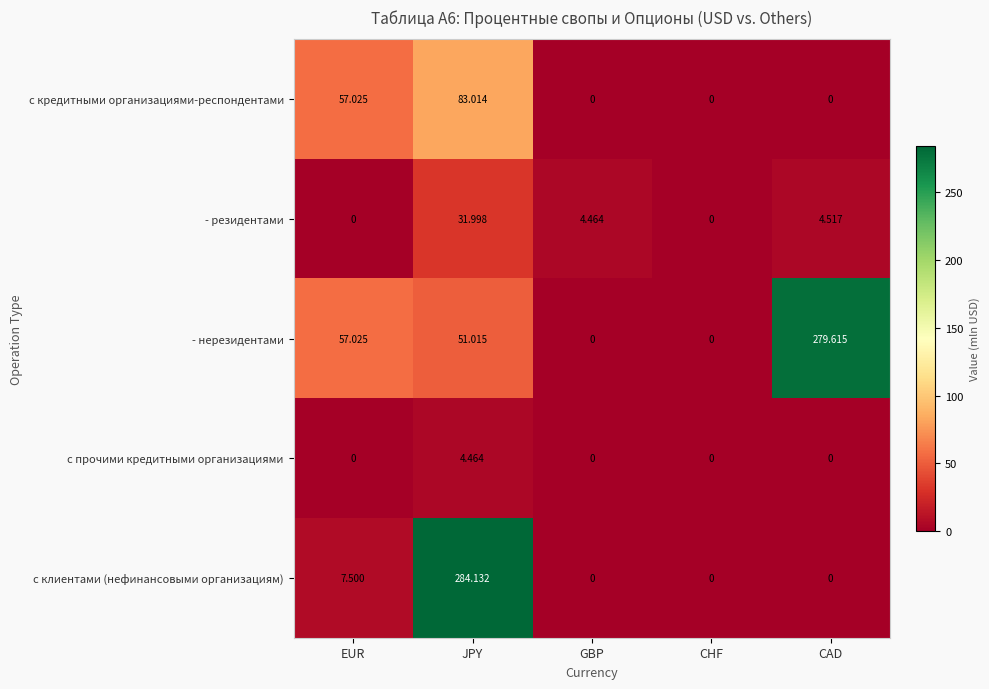

Where is с клиентами (нефинансовыми организациям) nearest to the value 142?

EUR